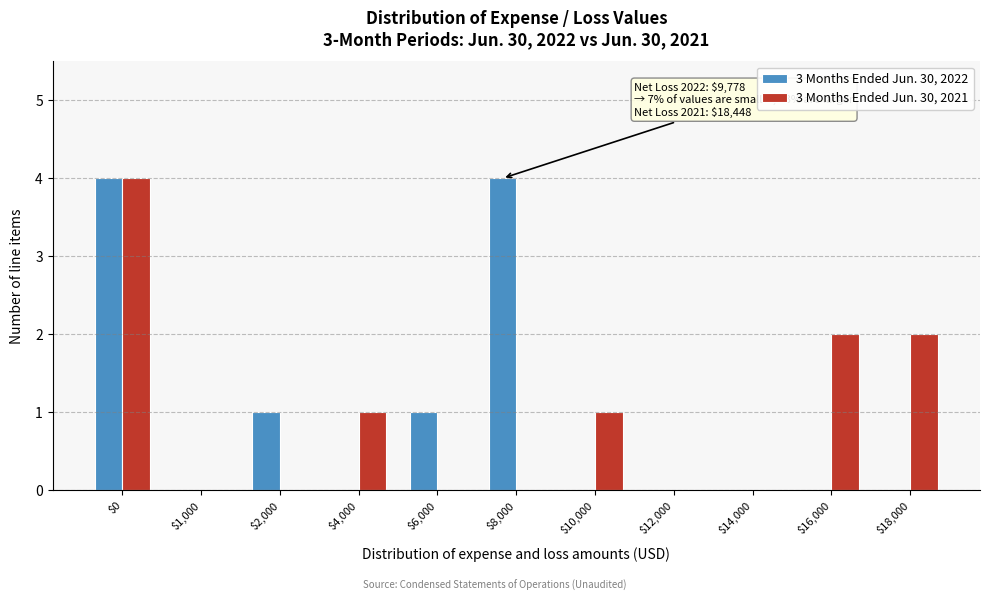

True or false: 3 Months Ended Jun. 30, 2022 has a value of -2 at $16,000.

False